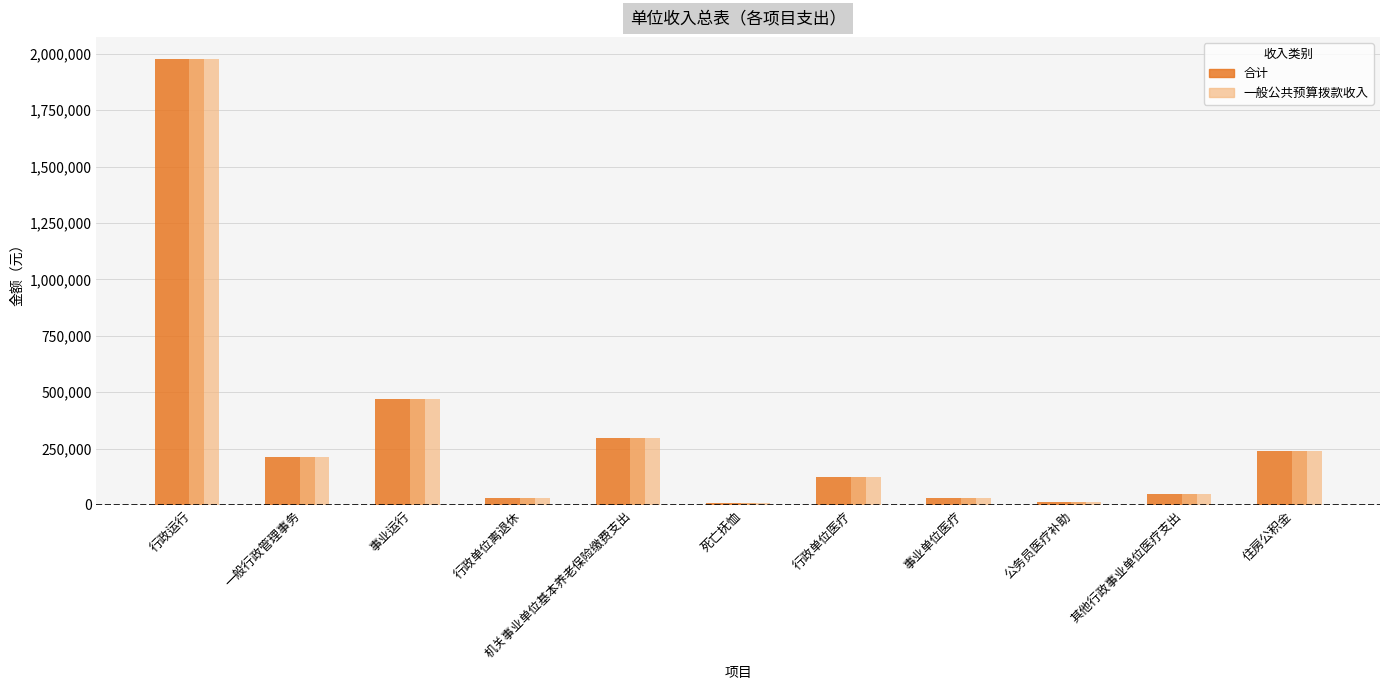

What is the label of the 6th bar from the left?

死亡抚恤